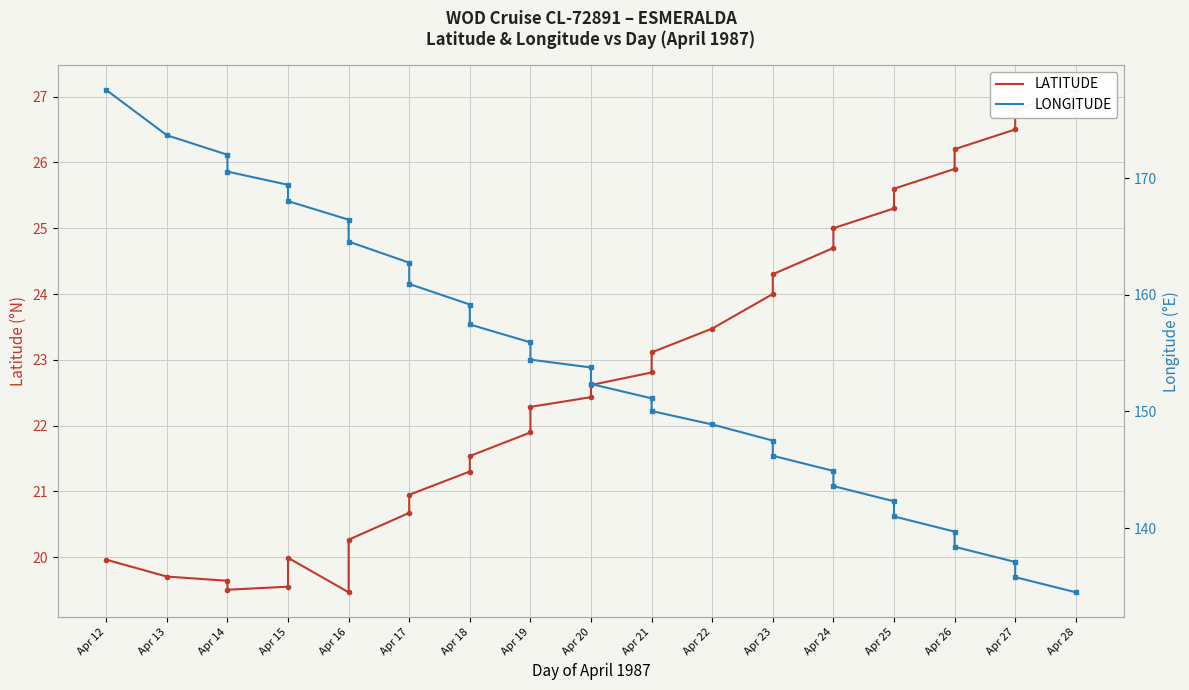

True or false: LATITUDE and LONGITUDE cross at least once.

False